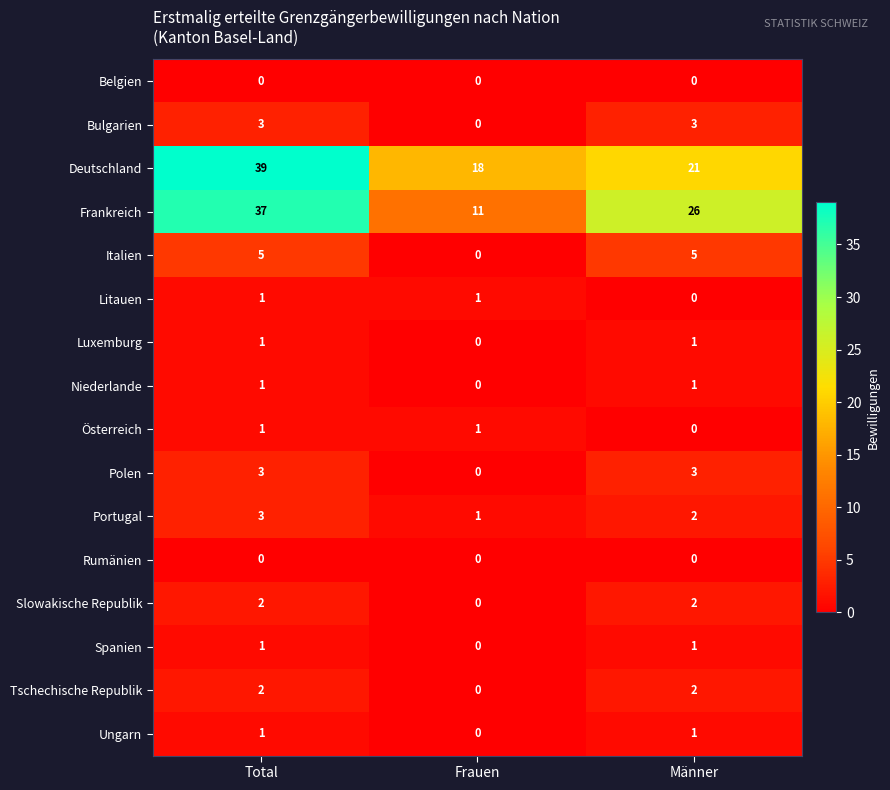

At which label is Italien closest to 2?

Frauen